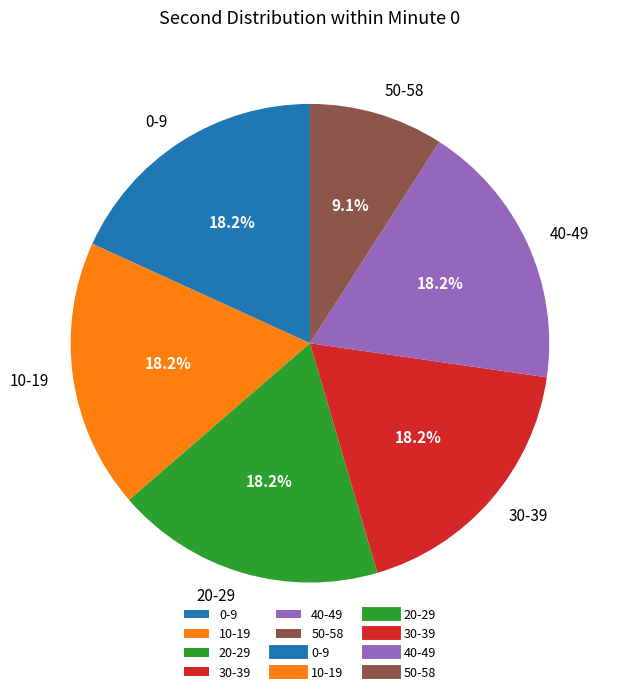

What is the ratio of the value at 20-29 to the value at 40-49?

1.0